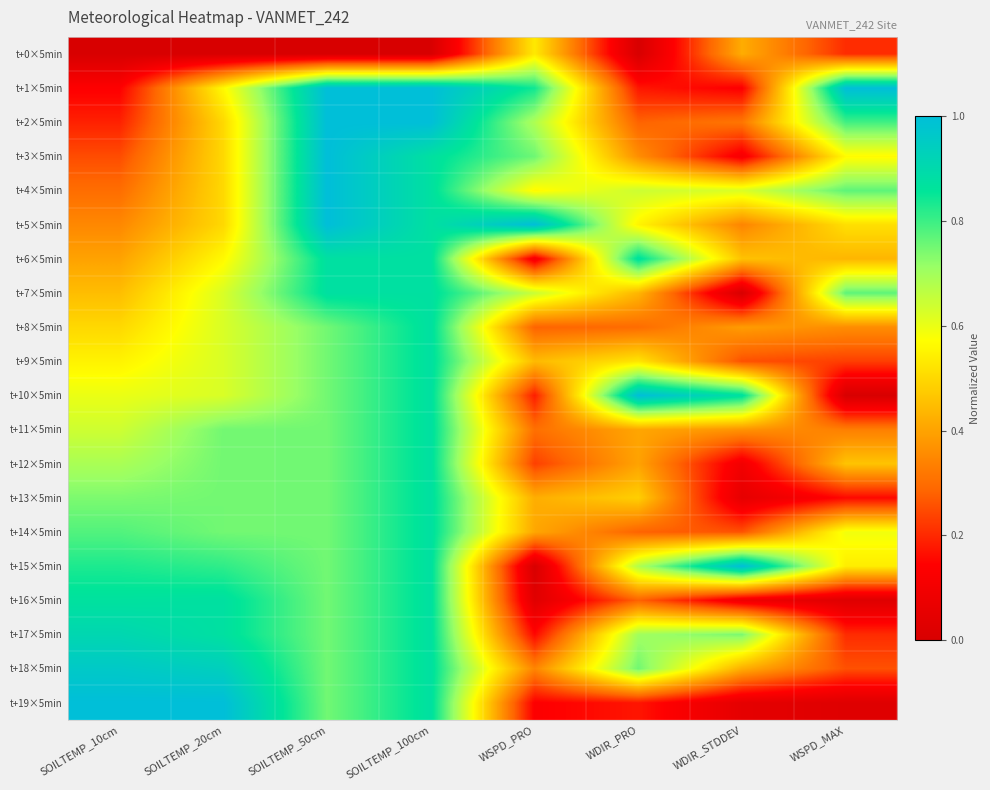

Which label corresponds to the largest value in the chart?

SOILTEMP_50cm